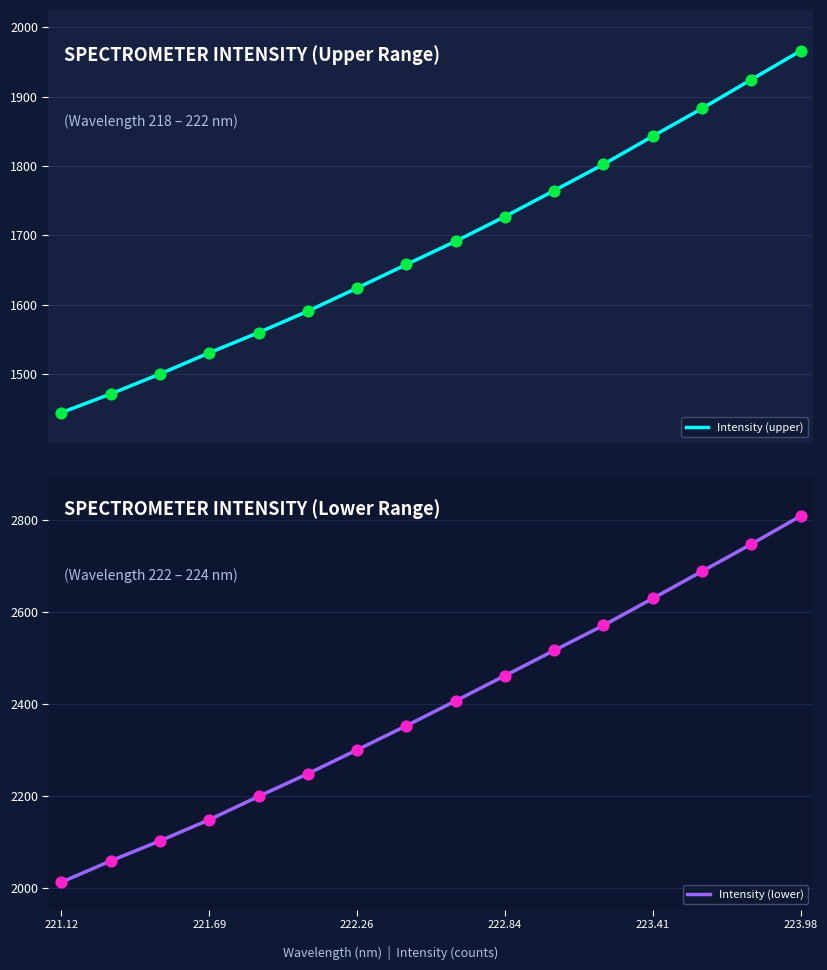

What are all the series names shown in the legend?

Intensity (upper), Intensity (lower)